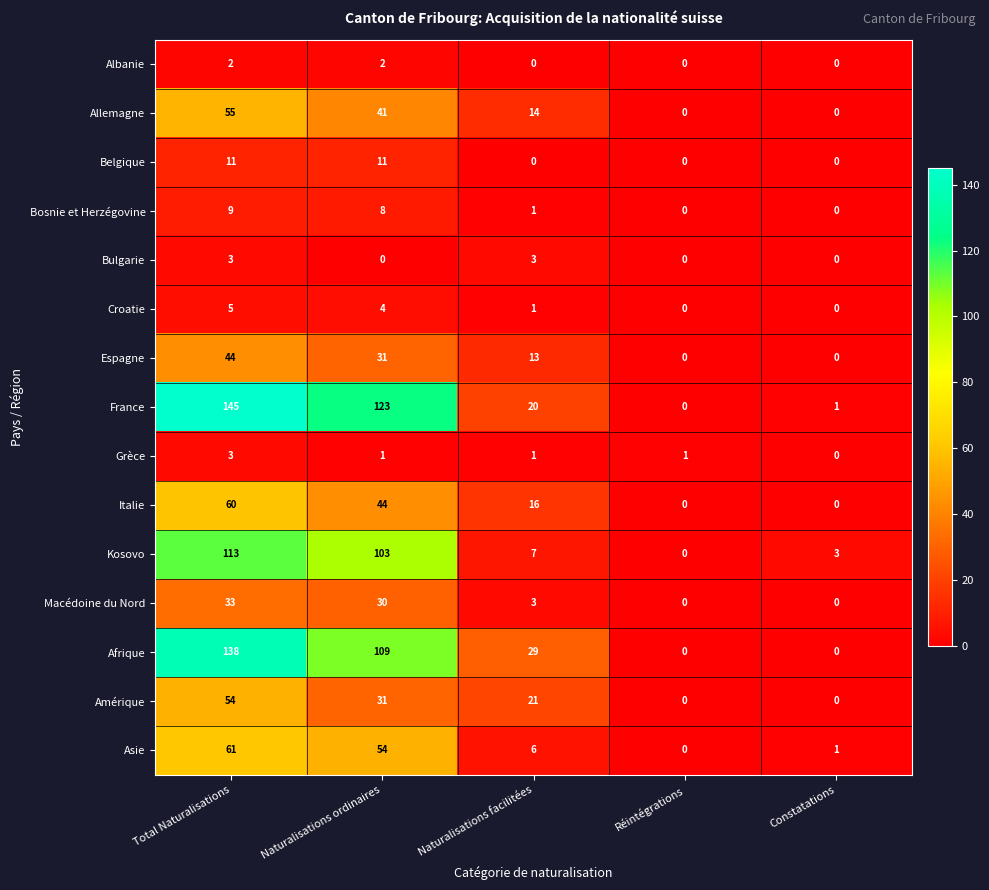

Which series has the largest range (max minus min)?

France